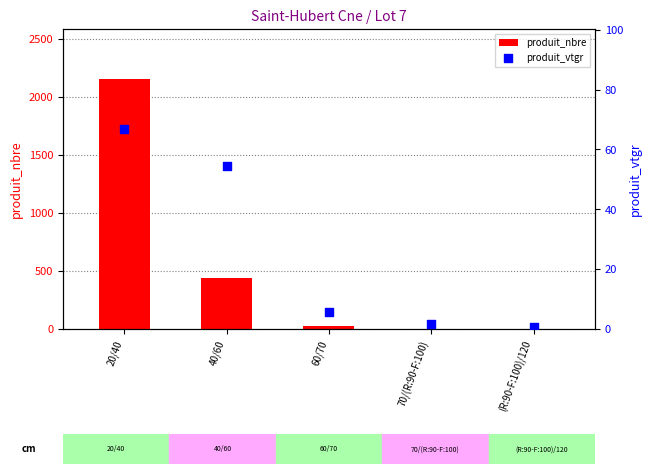

Which series has the widest spread of Y values?

produit_nbre